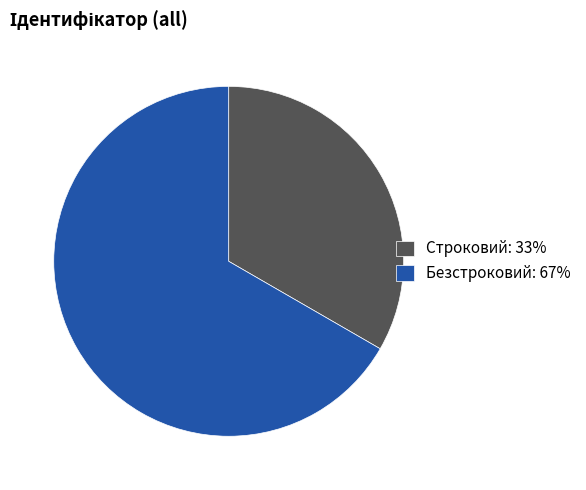

Do Безстроковий: 67% and Строковий: 33% together represent more than half of the pie?

Yes